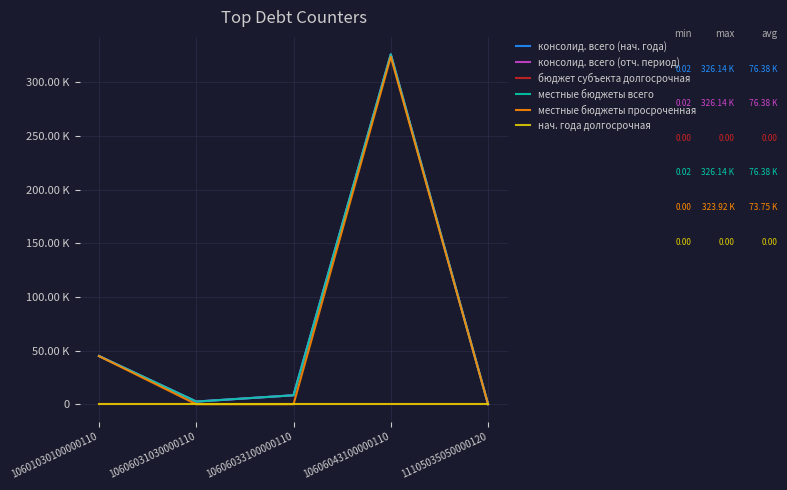

What value does the консолид. всего (отч. период) series have at 10606031030000110?

2465.0